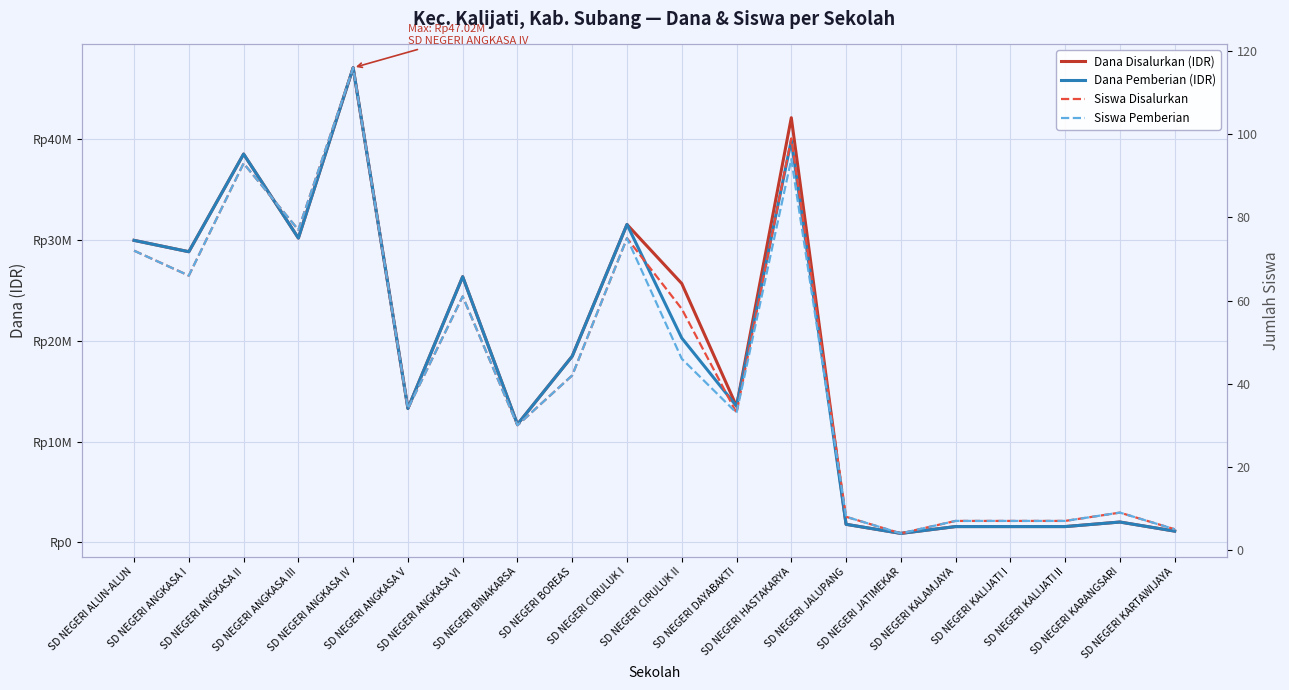

Reading left to right, transcribe all the data shown in this chart.

Dana Disalurkan (IDR): 29925000	28800000	38475000	30150000	47025000	13275000	26325000	11700000	18450000	31500000	25650000	13500000	42075000	1800000	900000	1575000	1575000	1575000	2025000	1125000
Dana Pemberian (IDR): 29925000	28800000	38475000	30150000	47025000	13275000	26325000	11700000	18450000	31500000	20250000	13500000	39825000	1800000	900000	1575000	1575000	1575000	2025000	1125000
Siswa Disalurkan: 72	66	93	77	116	34	61	30	42	75	58	33	99	8	4	7	7	7	9	5
Siswa Pemberian: 72	66	93	77	116	34	61	30	42	75	46	33	94	8	4	7	7	7	9	5